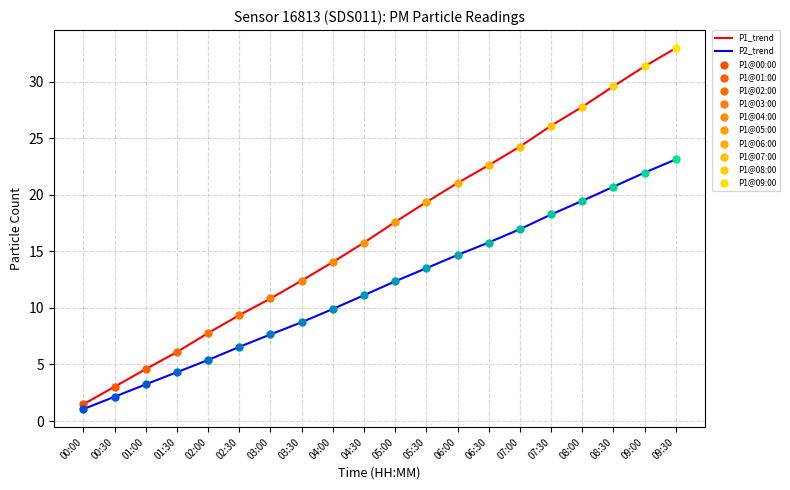

What is the spread (max minus min) of values at 07:30?

7.8